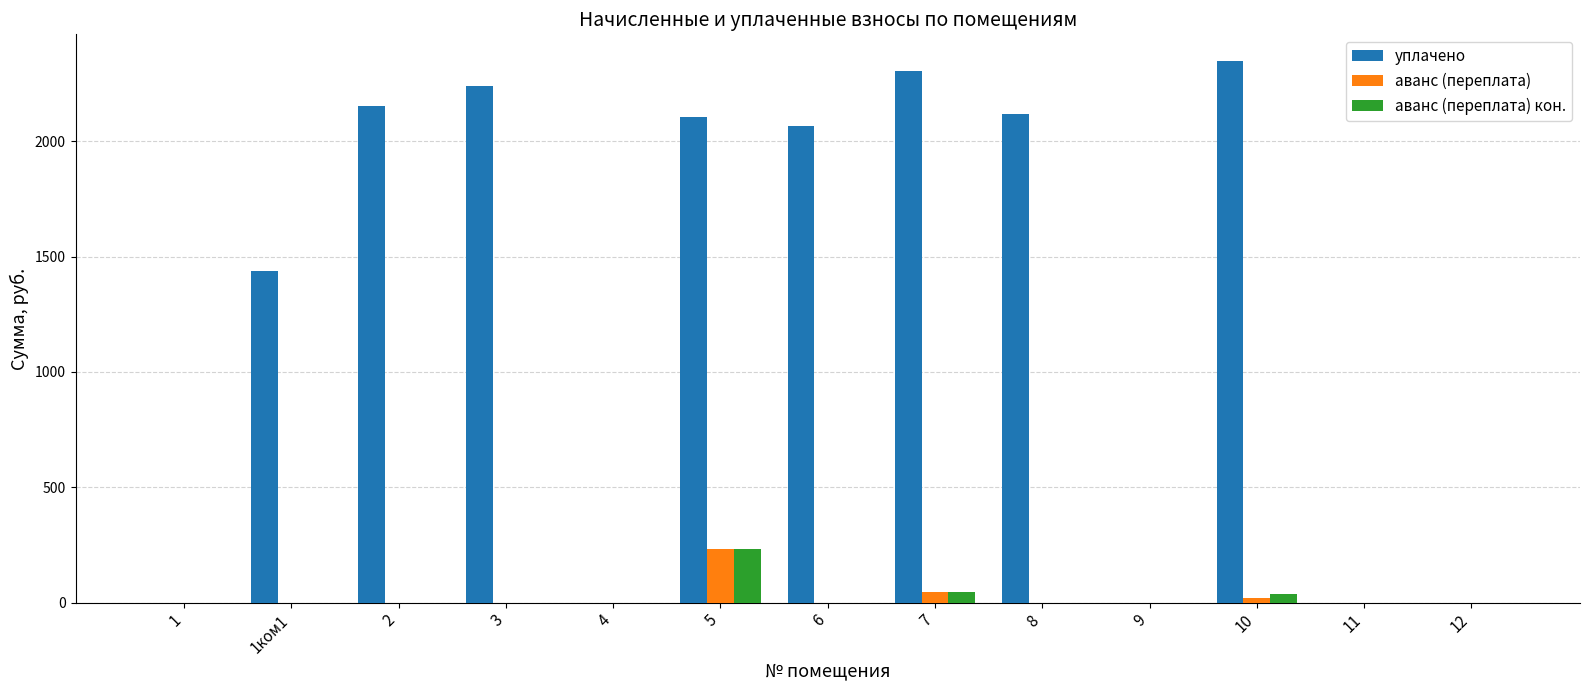

At which label is аванс (переплата) кон. closest to 117?

7